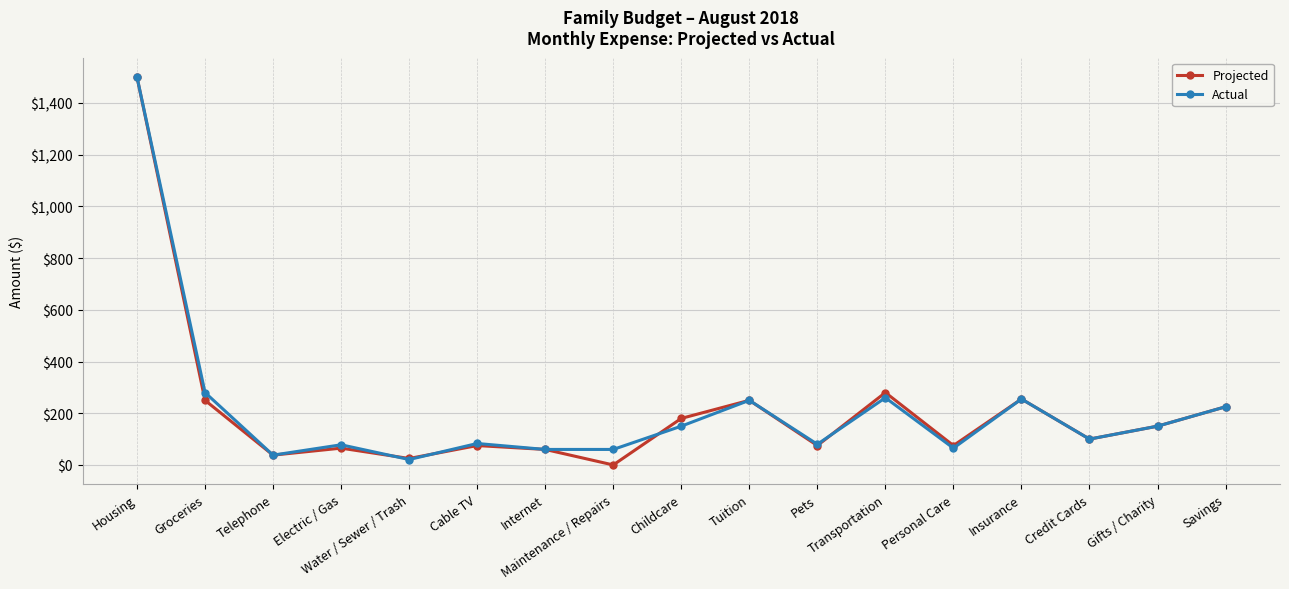

At which category is the sum across all series the highest?

Housing